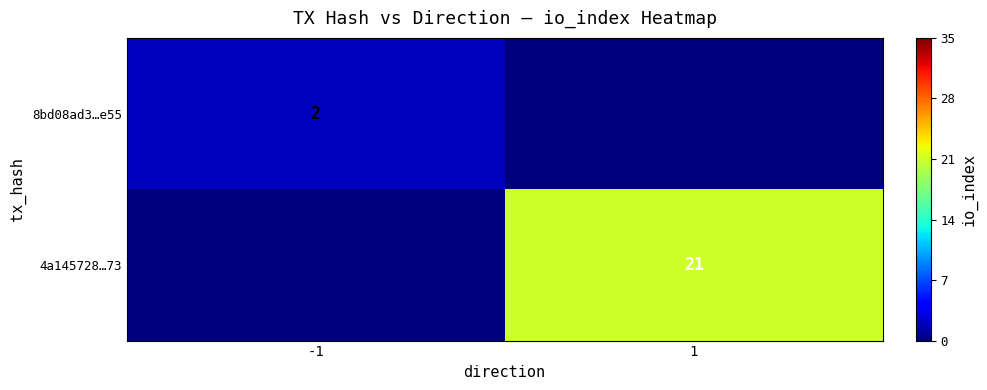

What is the spread (max minus min) of values at -1?

2